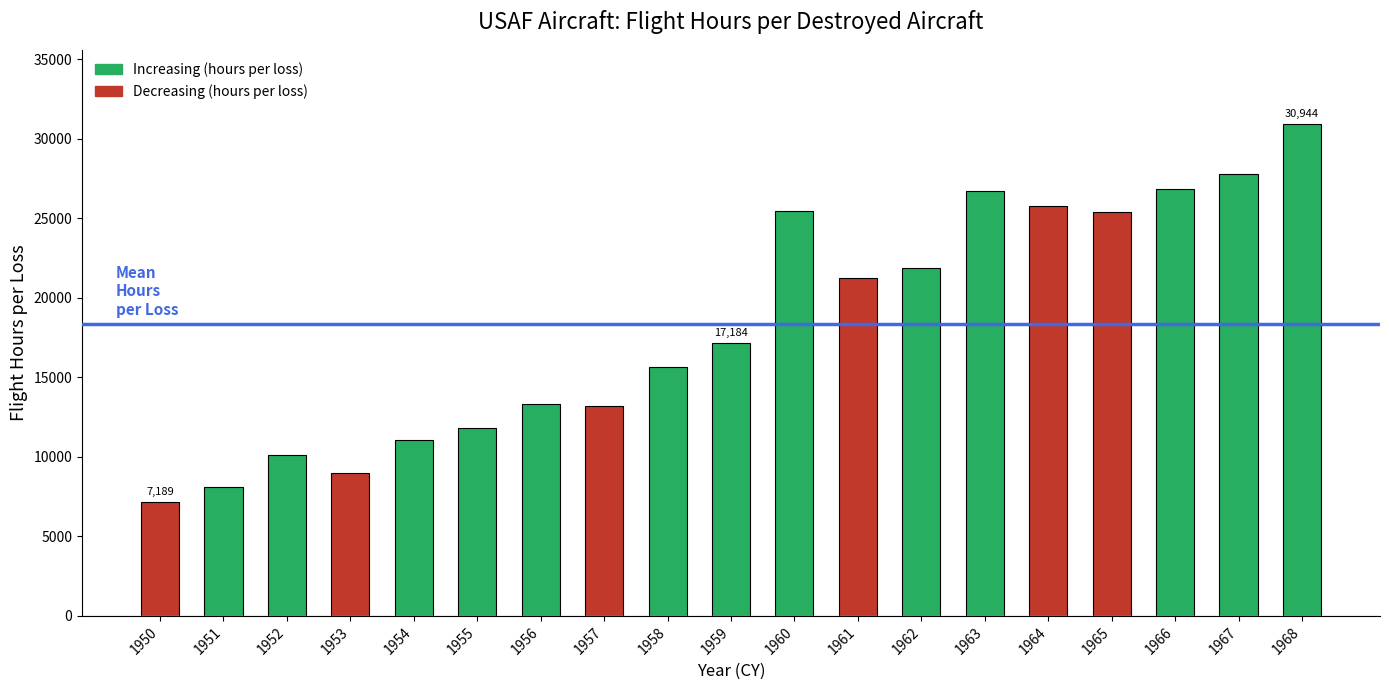

Is it true that the value at 1962 is 31586.2?

False